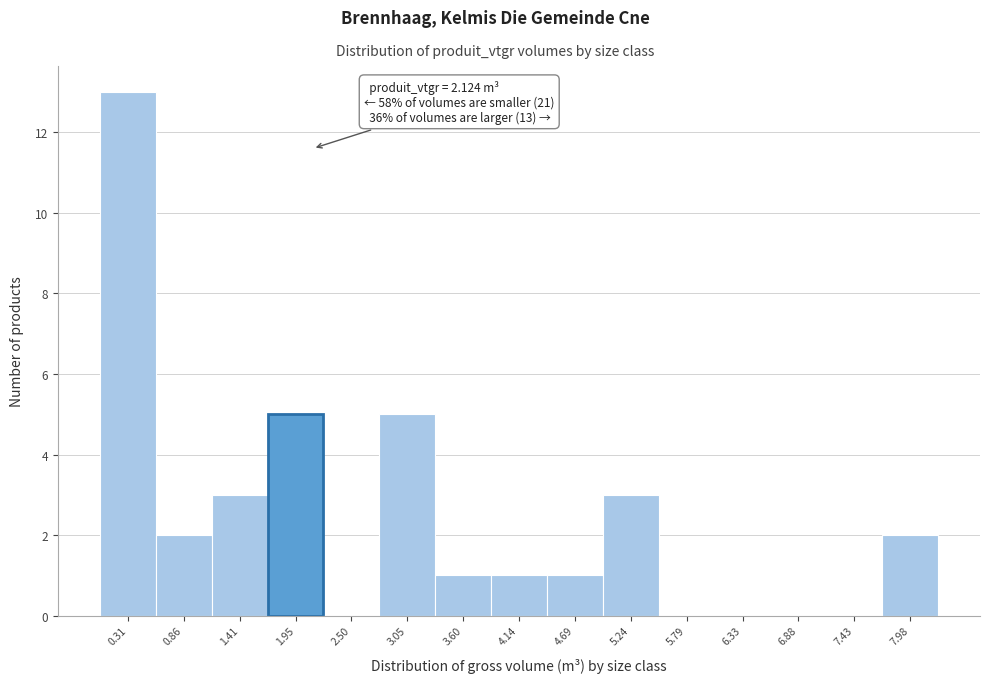

Over which range of the x-axis is the bar tallest?

0.0 to 0.6